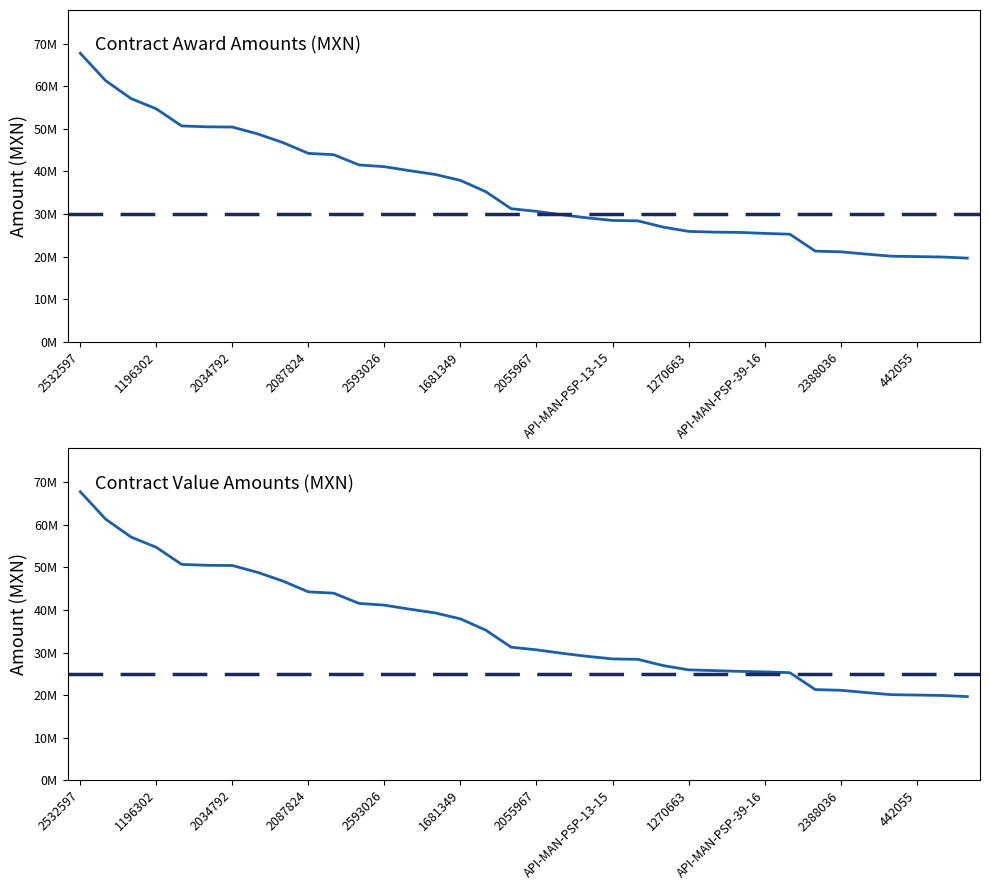

What is the greatest value displayed?

67795969.7